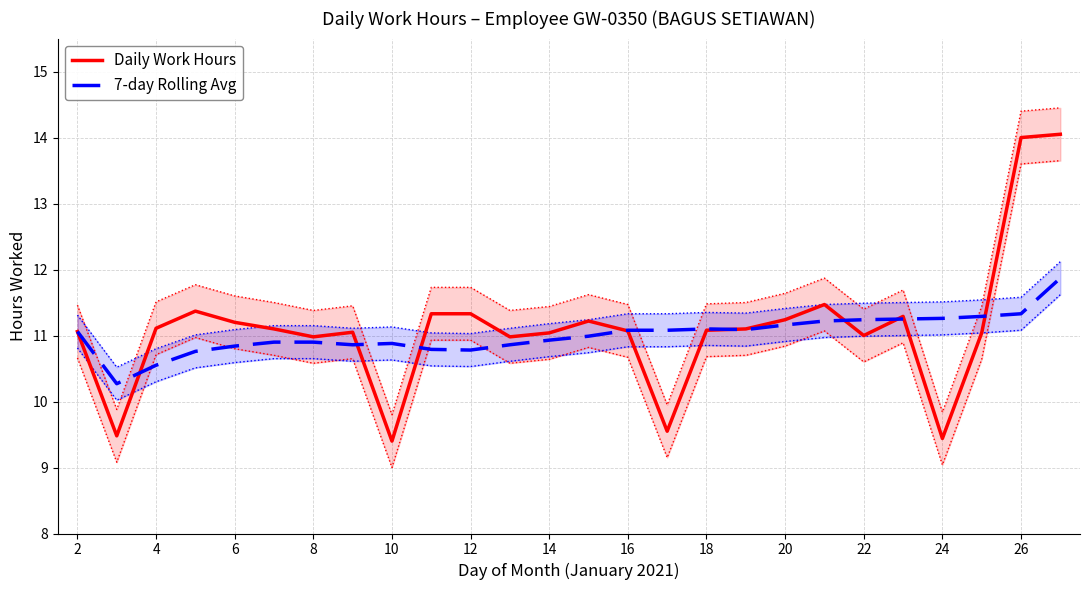

At how many categories does at least one series exceed 10?

26